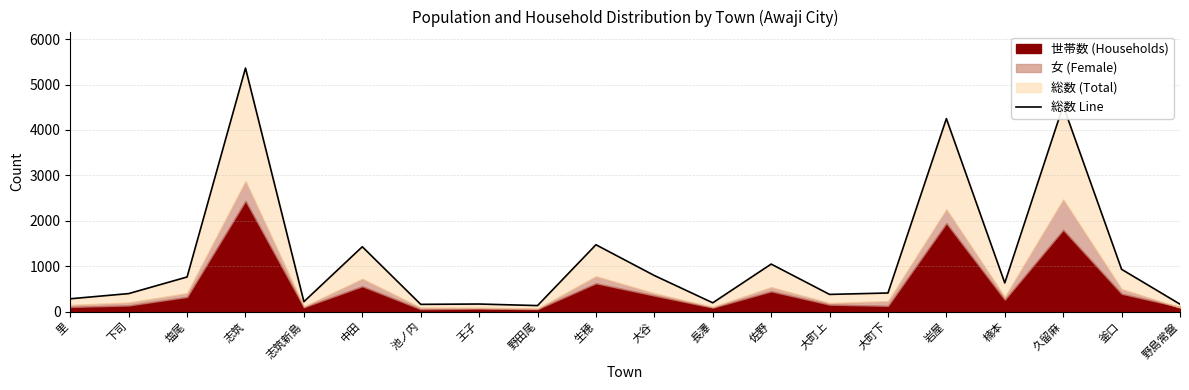

What is the maximum value shown in the chart?

5364